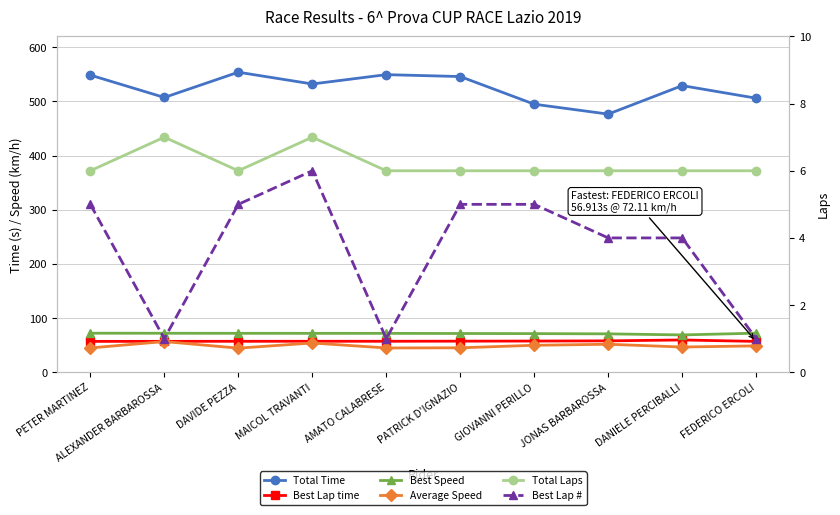

At which label does Total Time first exceed 532?

PETER MARTINEZ